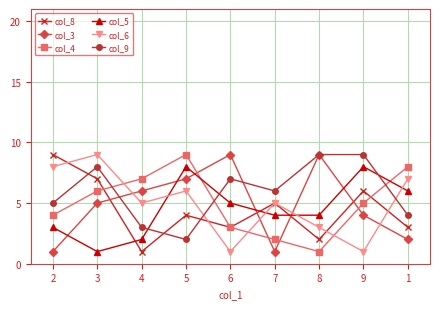

Where is col_8 nearest to the value 5?

7